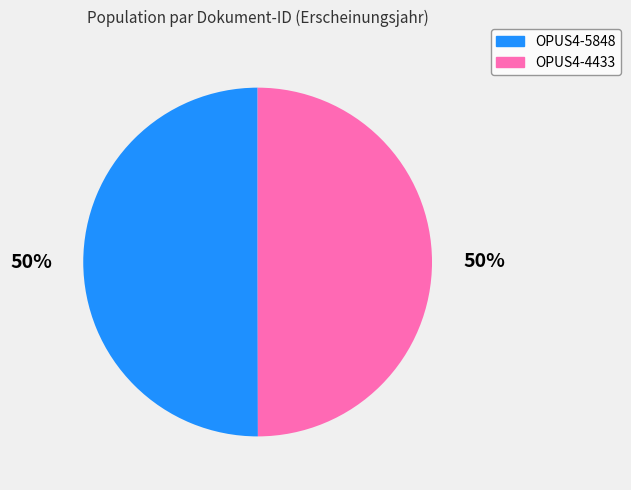

True or false: OPUS4-5848 accounts for 40% of the total.

False